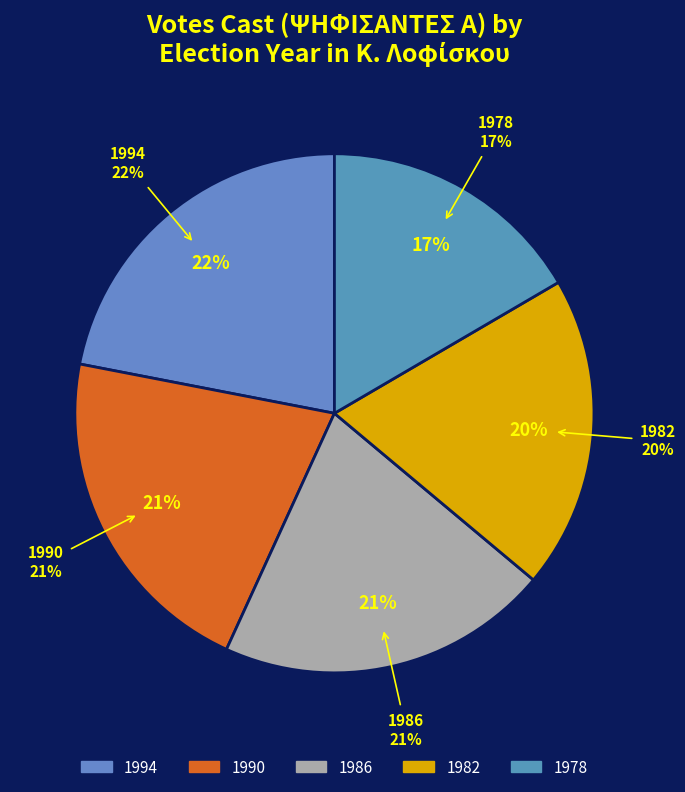

Is there any slice that represents more than half of the pie?

No